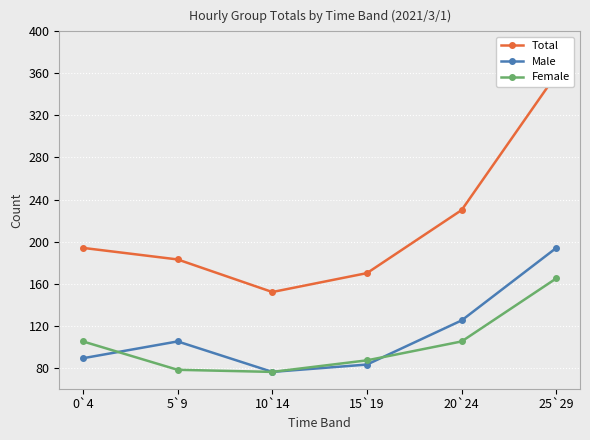

How many values in the Female series are below 105?

3